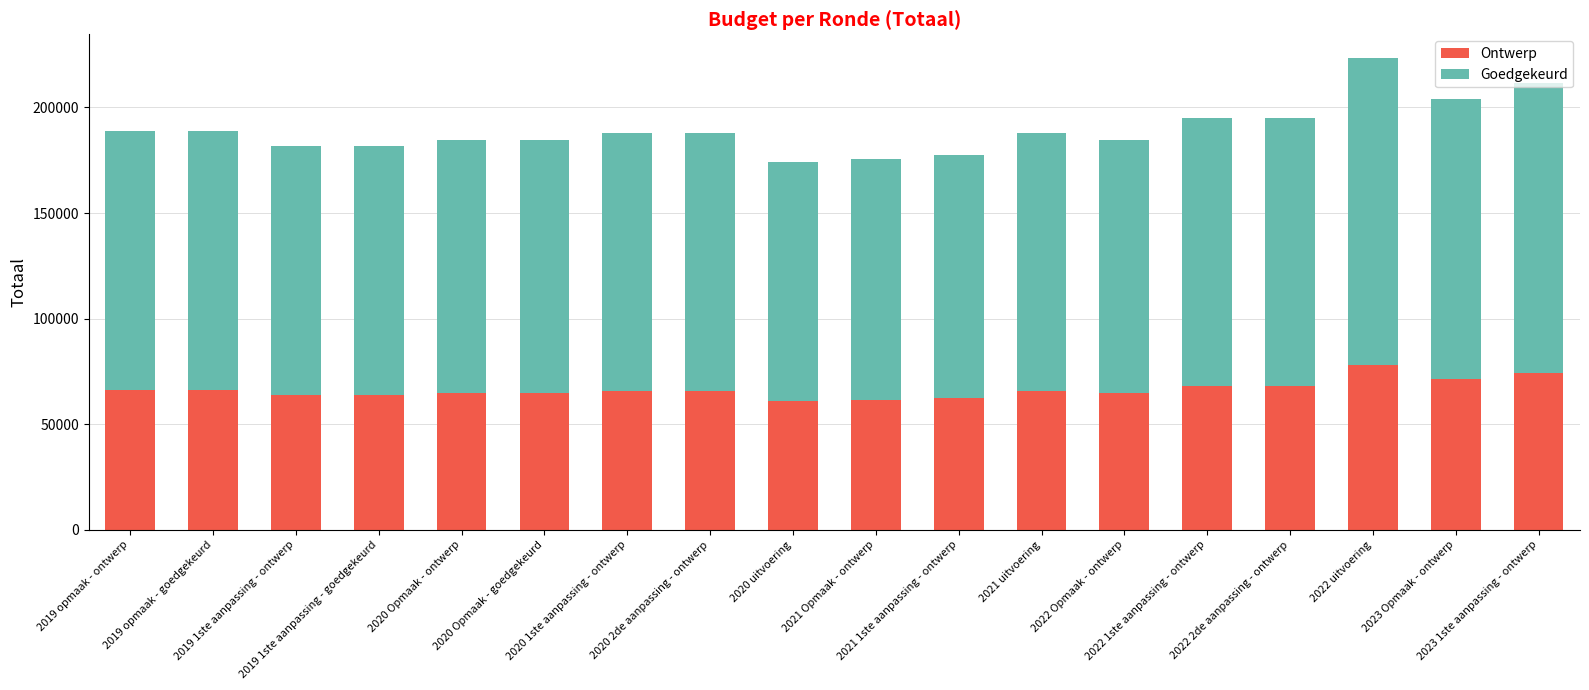

What is the difference between the second highest and second lowest values in the Ontwerp series?

12489.4